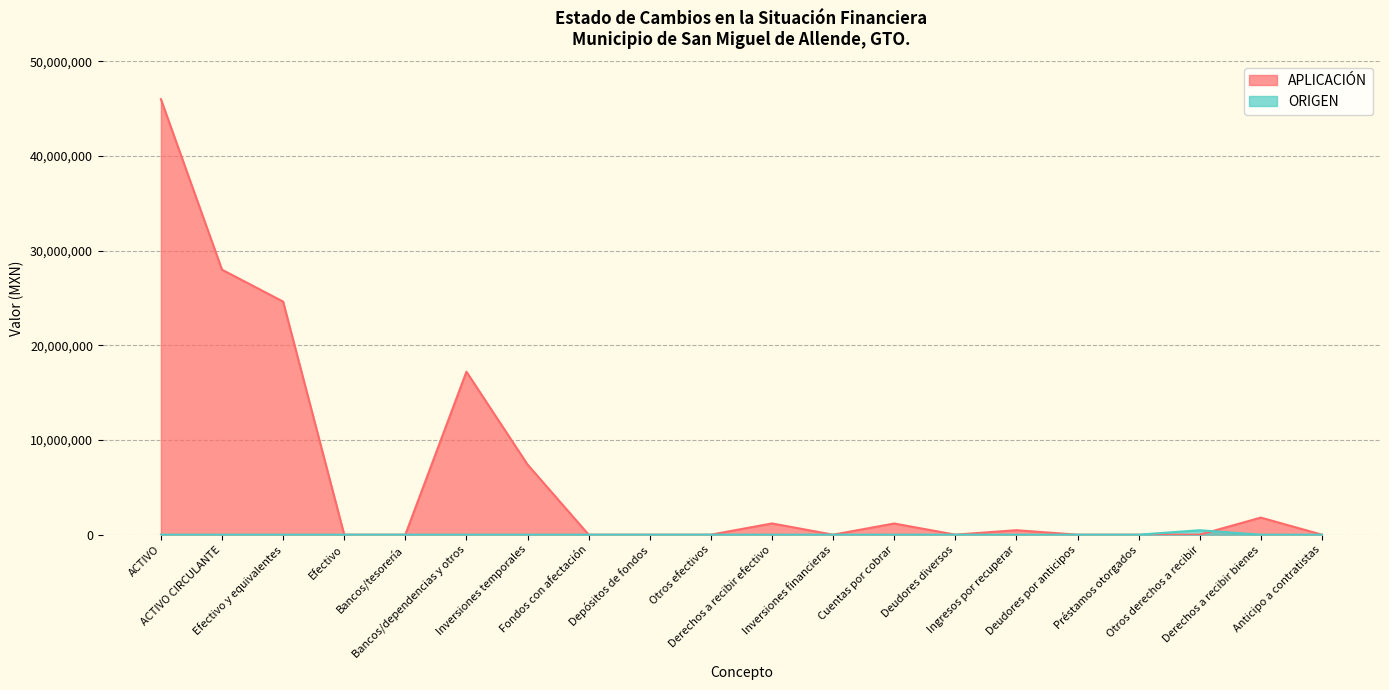

How many lines are shown in the chart?

2